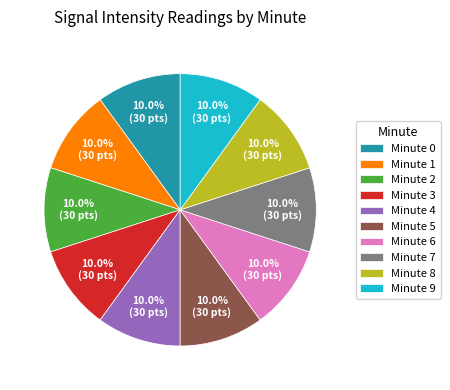

Count the number of slices in the pie.

10